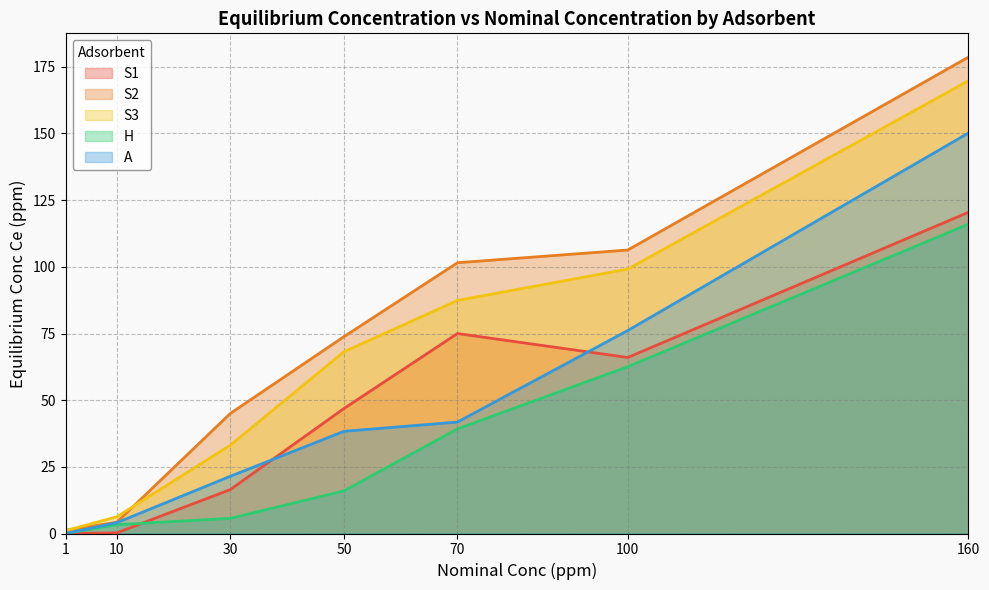

The value of S2 at 50 is 73.8. True or false?

True